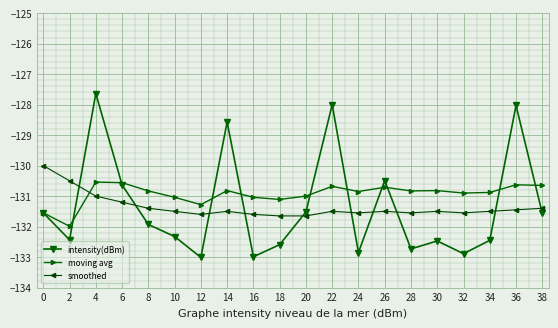

Where does the intensity(dBm) series first go above -131?

4